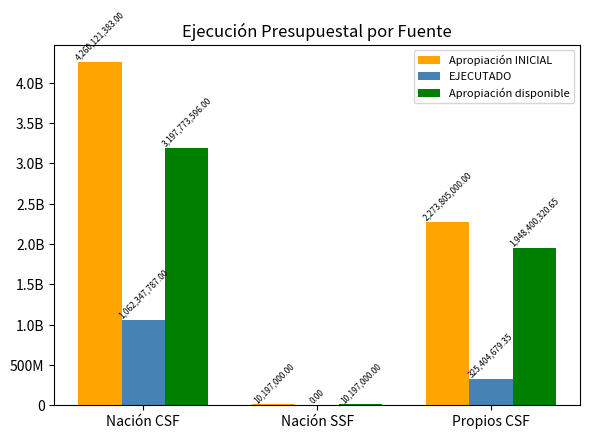

What are all the series names shown in the legend?

Apropiación INICIAL, EJECUTADO, Apropiación disponible